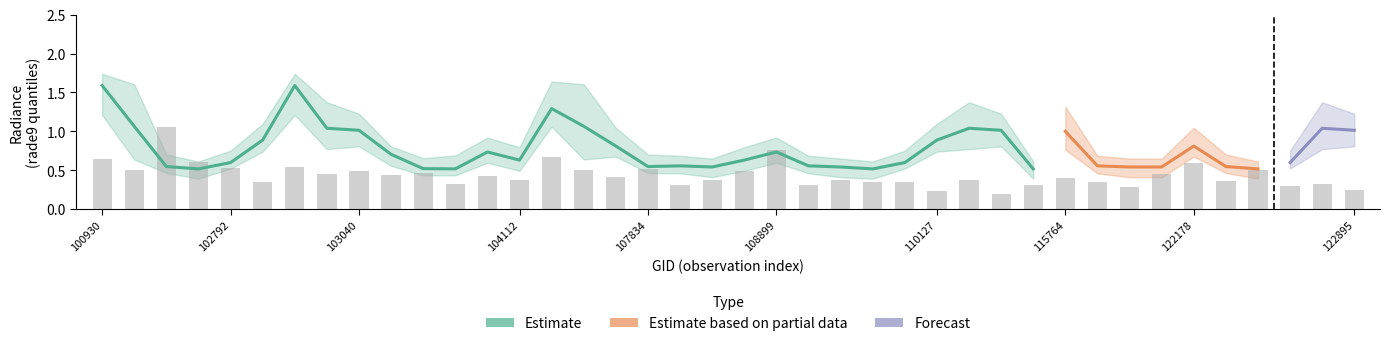

What is the sum of the rade9_bin_1q values at 35 and 25?

1.0